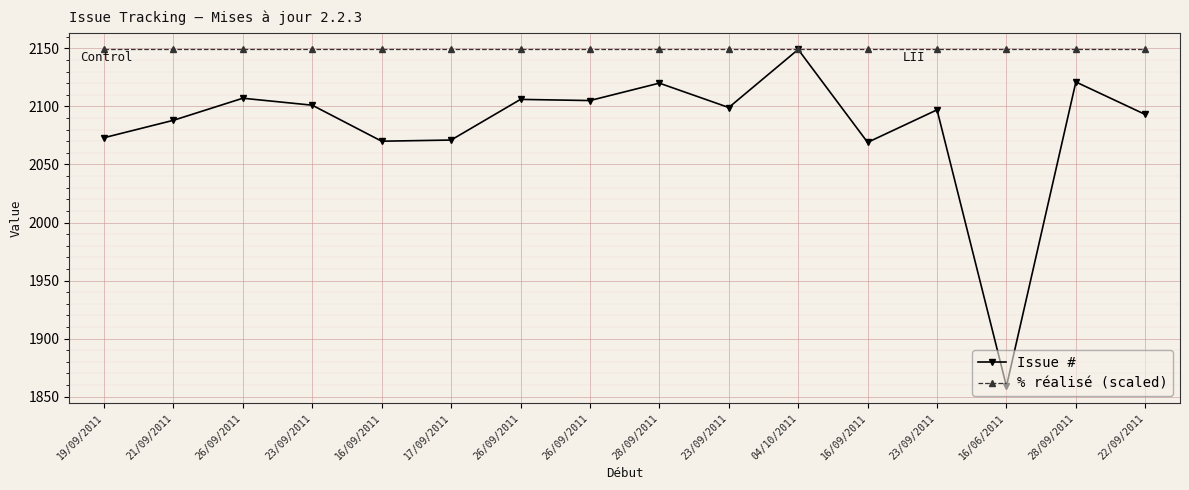

What are all the series names shown in the legend?

Issue #, % réalisé (scaled)